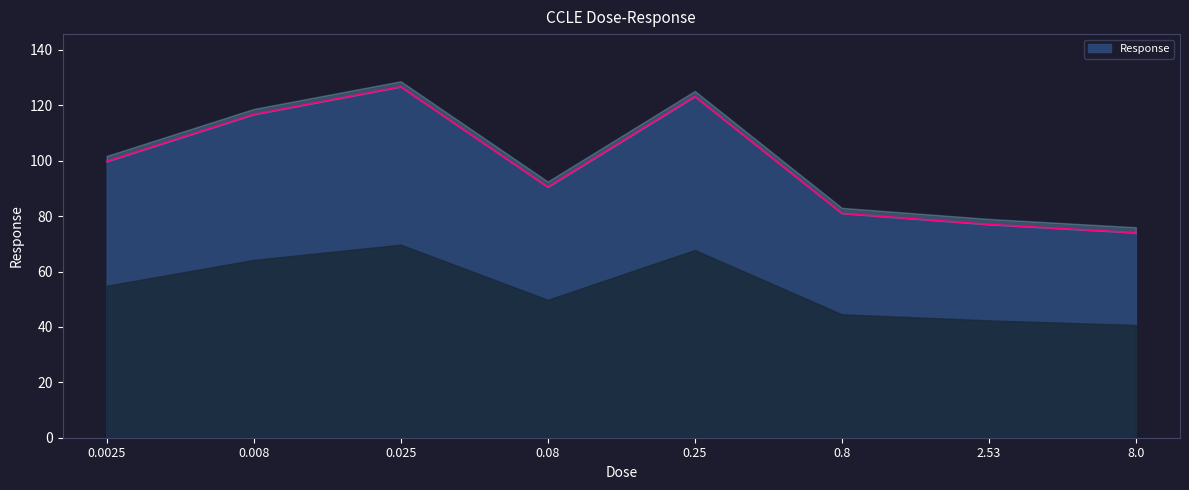

Reading left to right, list all the values displayed in this chart.

0.0025=99.7	0.008=116.7	0.025=126.7	0.08=90.5	0.25=123.2	0.8=81.0	2.53=77.0	8.0=74.0